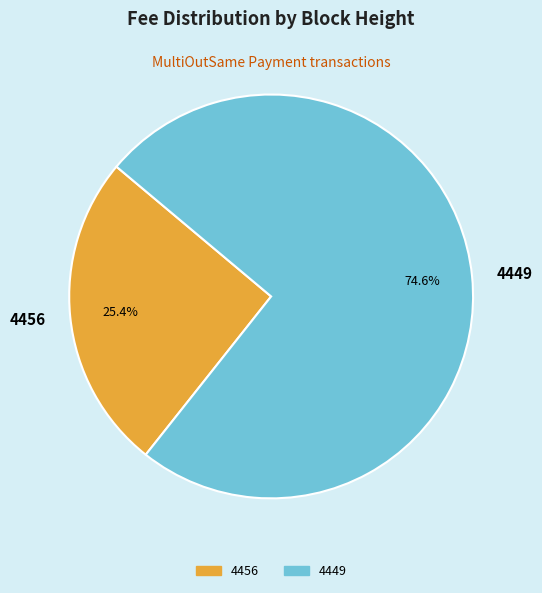

To the nearest percent, what is the difference between the largest and smallest slice percentages?

49%